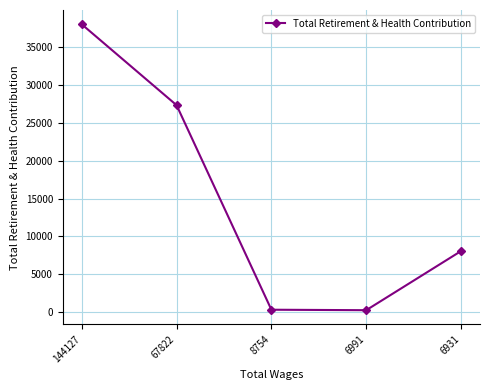

What is the smallest value displayed?

253